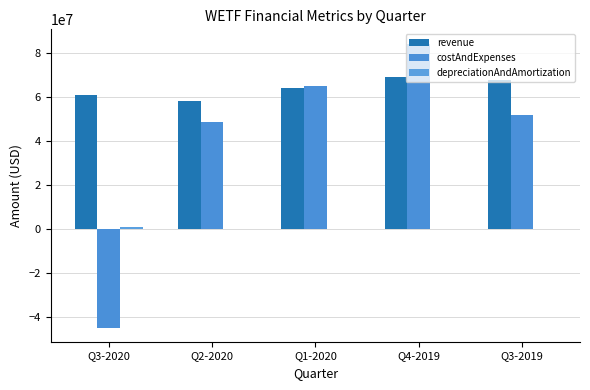

Are the bars horizontal?

No